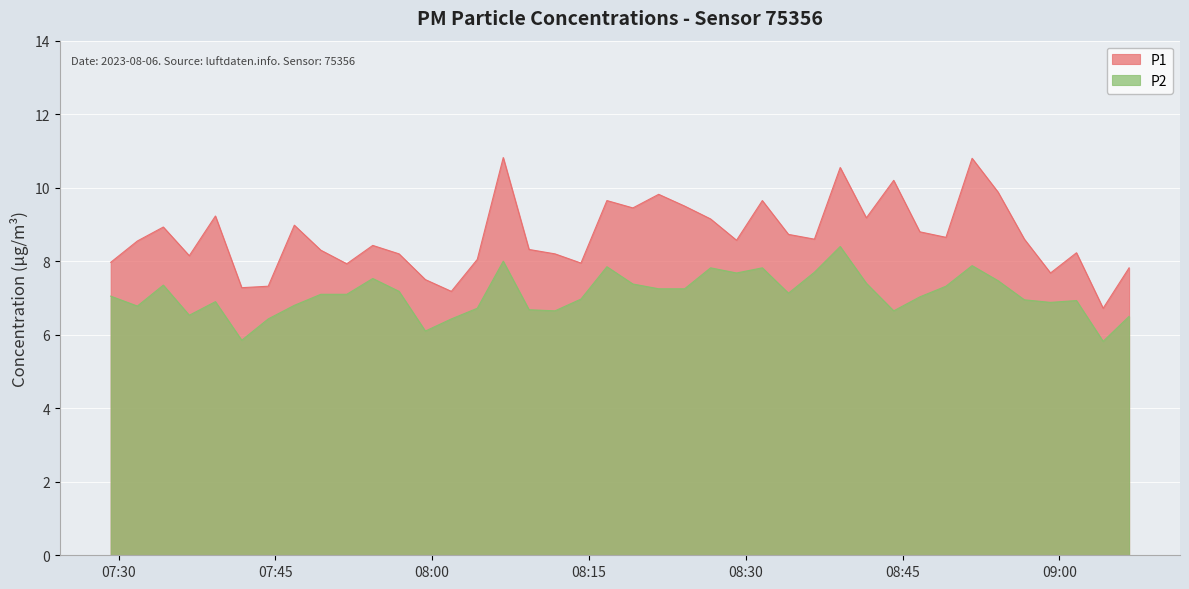

Read the P1 value at 2023-08-06T08:36:34.

8.6